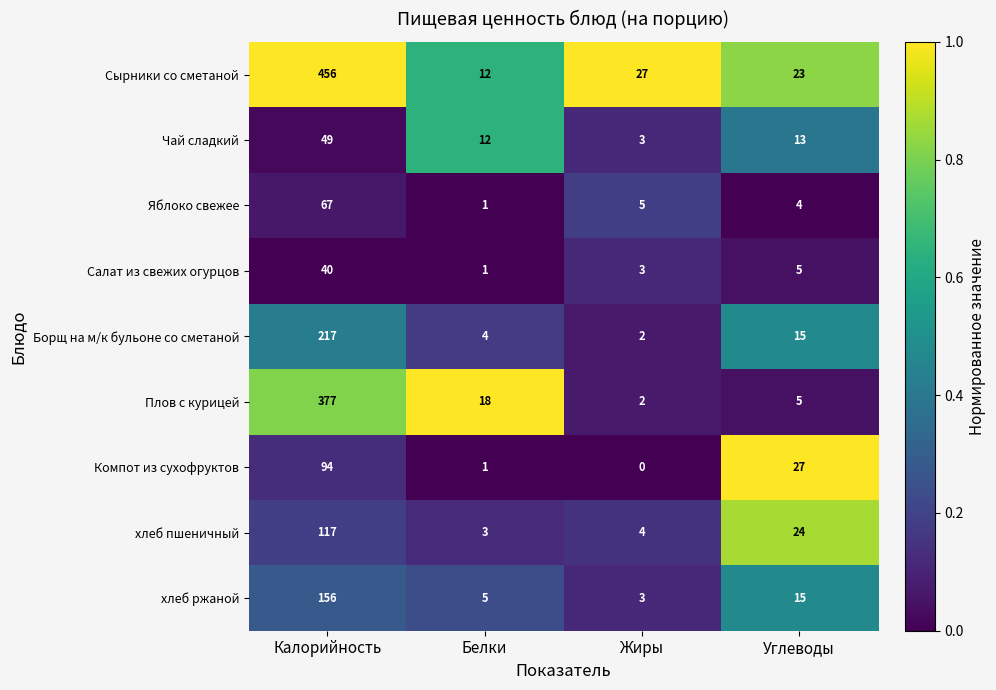

At which category is the sum across all series the highest?

Калорийность